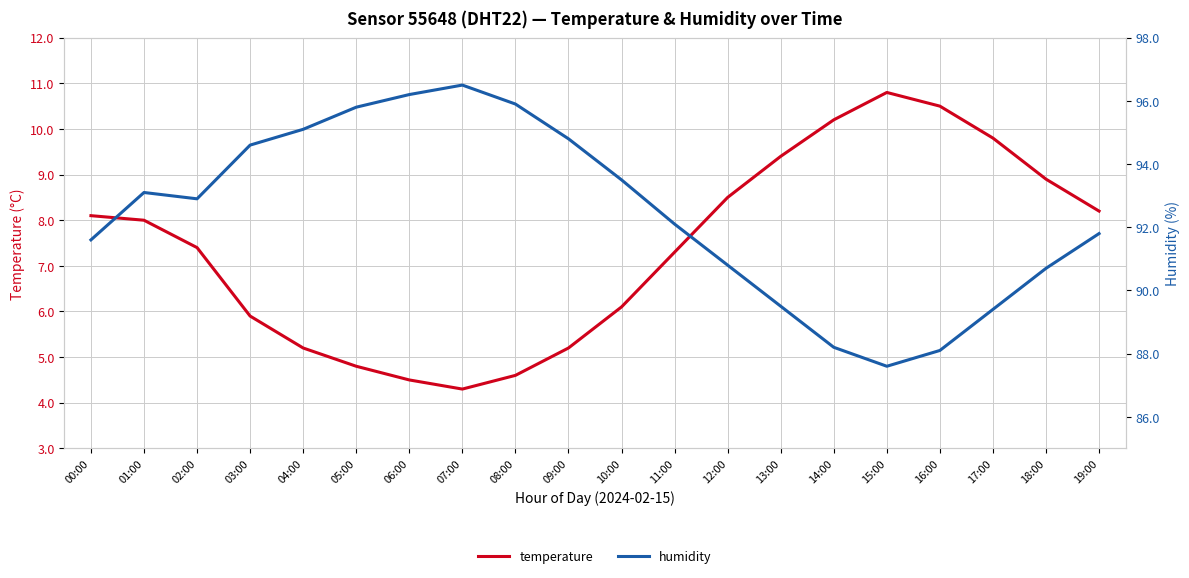

What is the sum of the humidity values at 11:00 and 03:00?

186.7